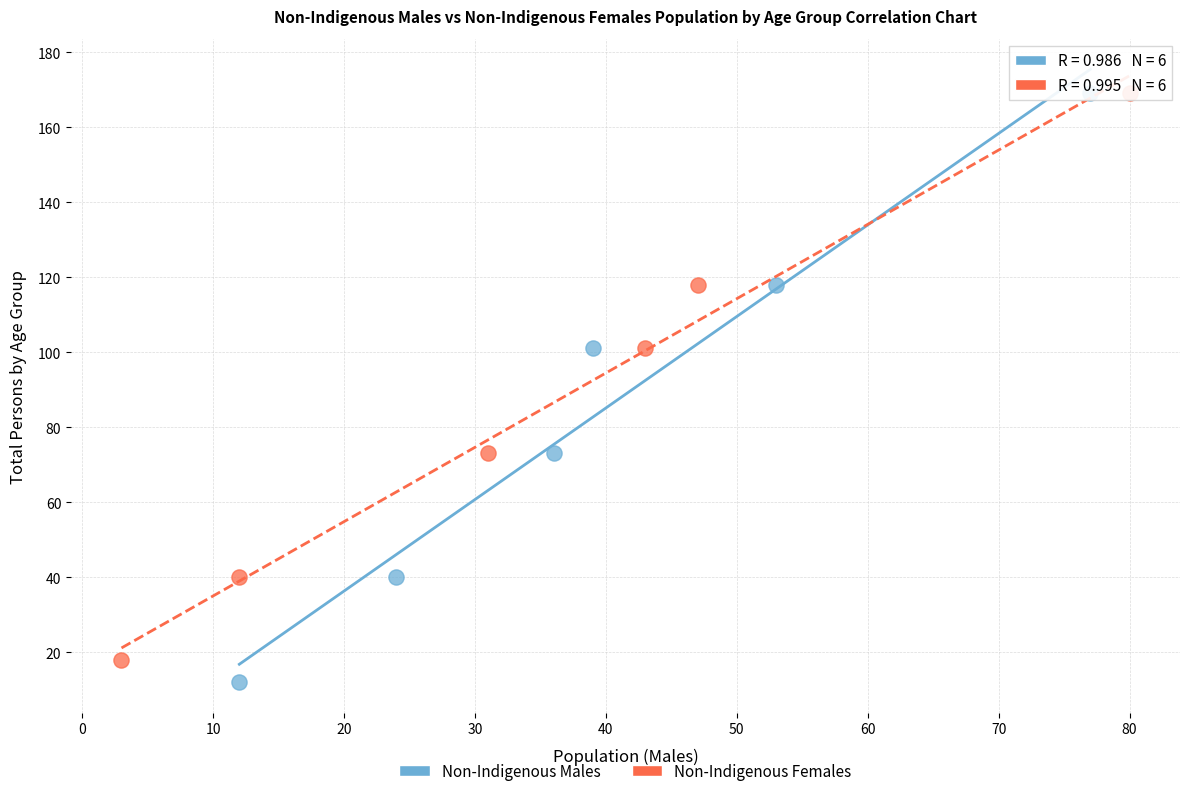

Which series has the widest spread of Y values?

Non-Indigenous Males